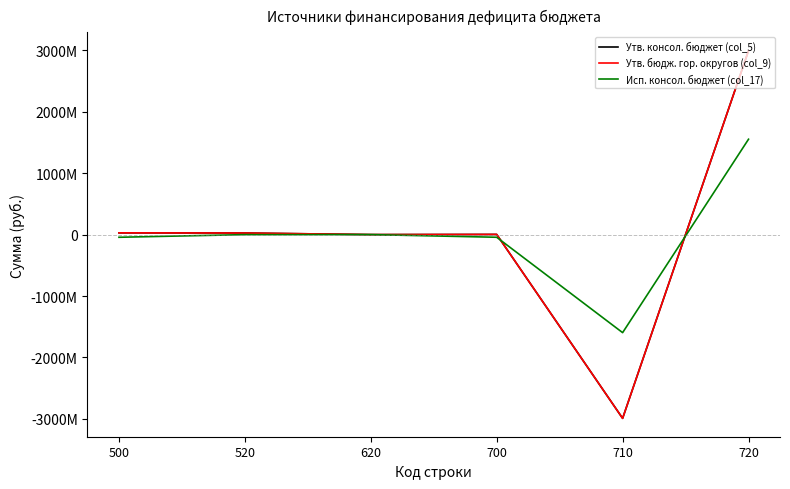

True or false: Исп. консол. бюджет (col_17) has a value of -43171108.4 at 700.

True